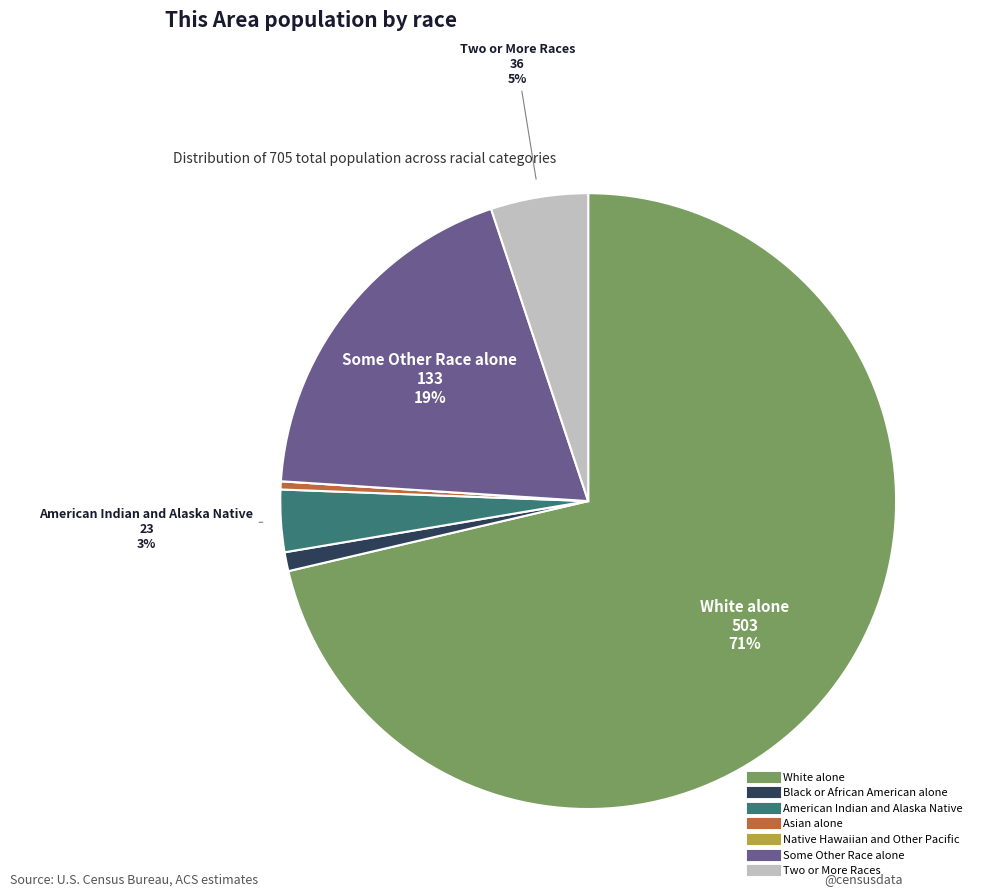

What is the largest slice in the pie chart?

White alone